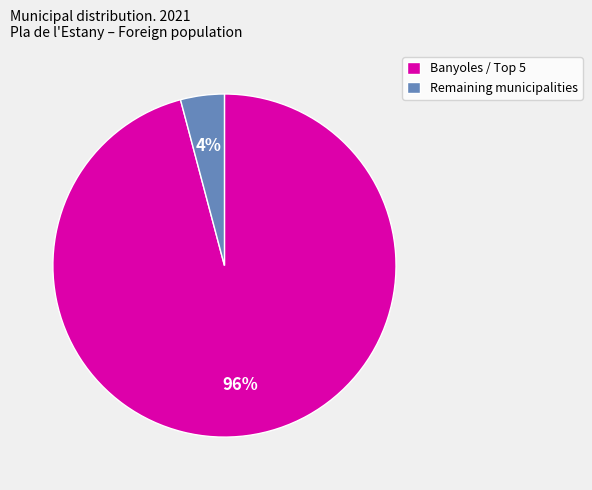

To the nearest percent, what is the difference between the largest and smallest slice percentages?

92%